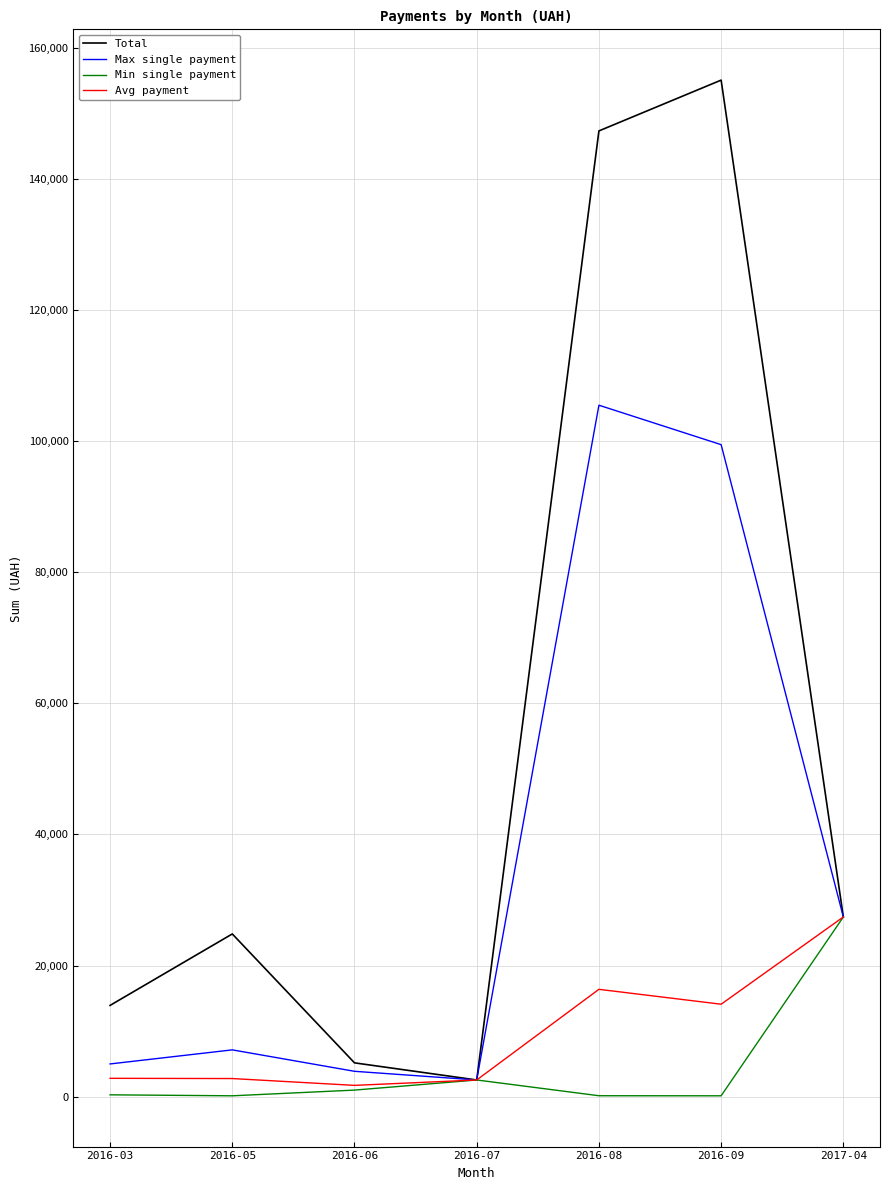

The Min single payment series shows 27404.2 at 2017-04. True or false?

True